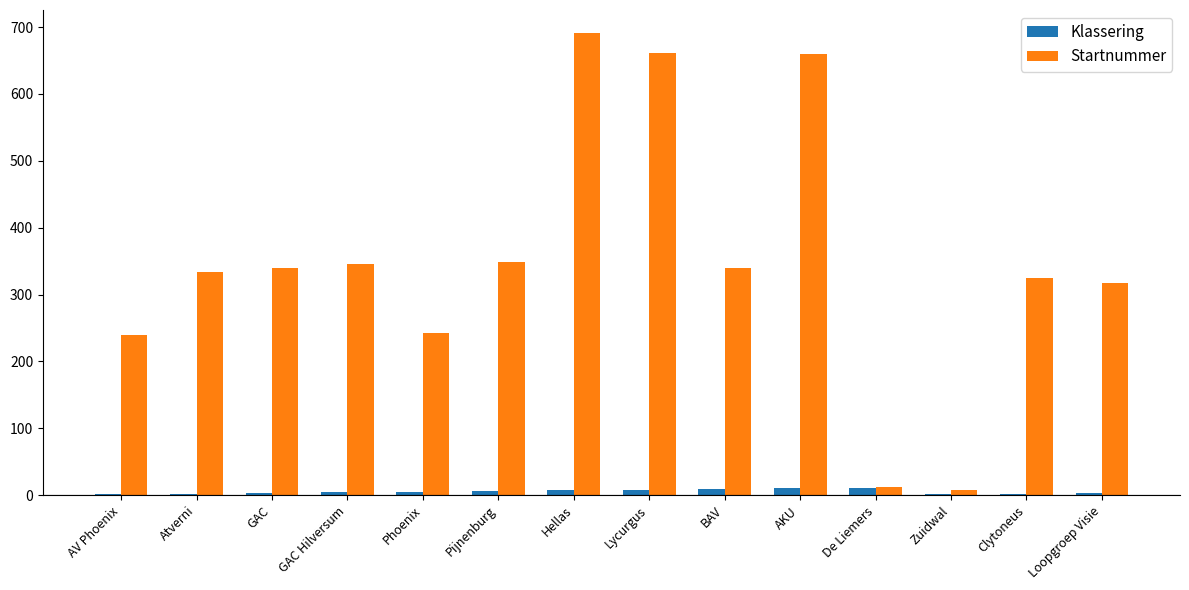

Which series changed the most between Pijnenburg and Zuidwal?

Startnummer